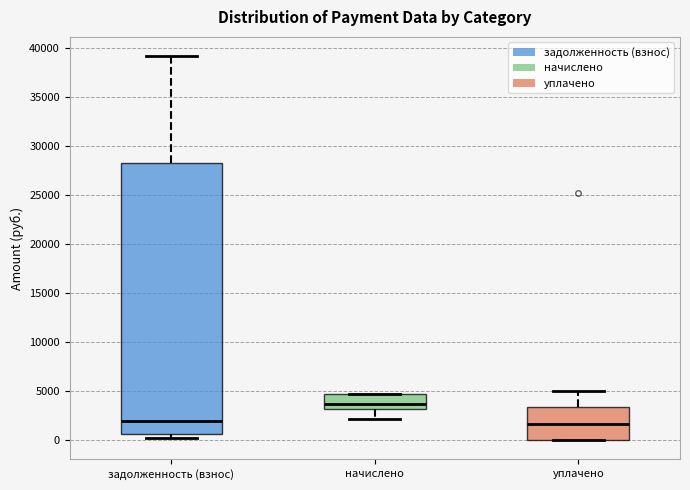

Reading left to right, read every box against the y-axis: the position of its median line, the range the box covers, and the ends of its whiskers. The values are not printed on the chart, so give them approximately, as read against the axis.

задолженность (взнос): median 2000, box 500 to 28500, whiskers 0 to 39000
начислено: median 3500, box 3000 to 4500, whiskers 2000 to 5000
уплачено: median 1500, box 0 to 3500, whiskers 0 to 5000